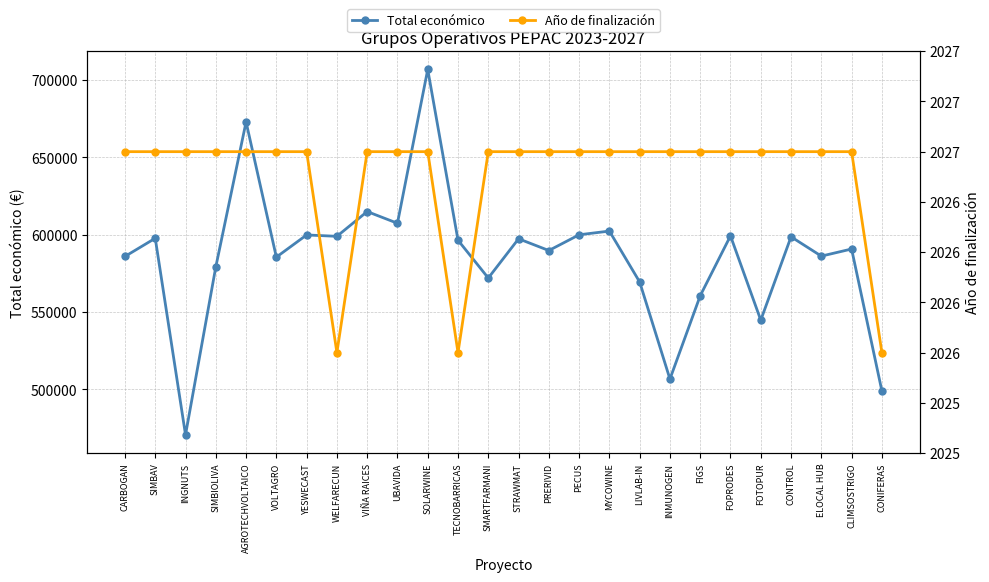

Does the chart have visible grid lines?

Yes